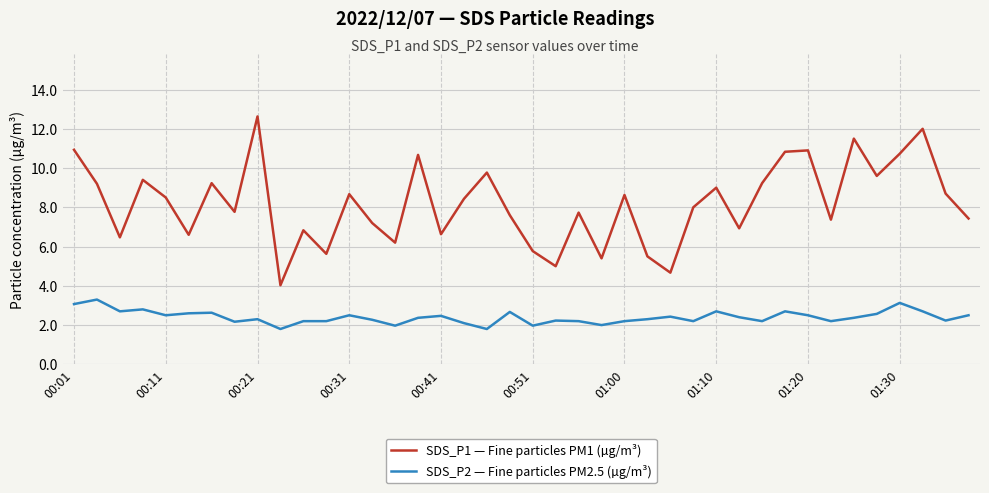

Which series has the widest spread of values?

SDS_P1 — Fine particles PM1 (µg/m³)